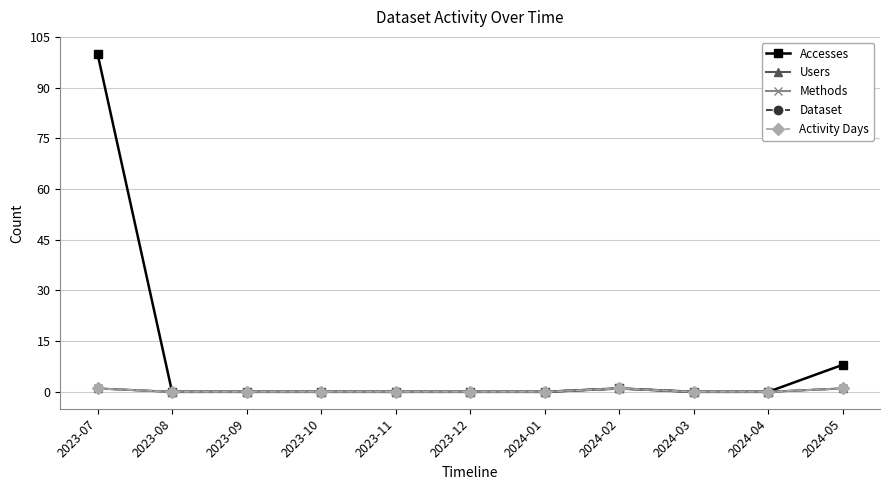

True or false: Dataset and Methods intersect in this chart.

False